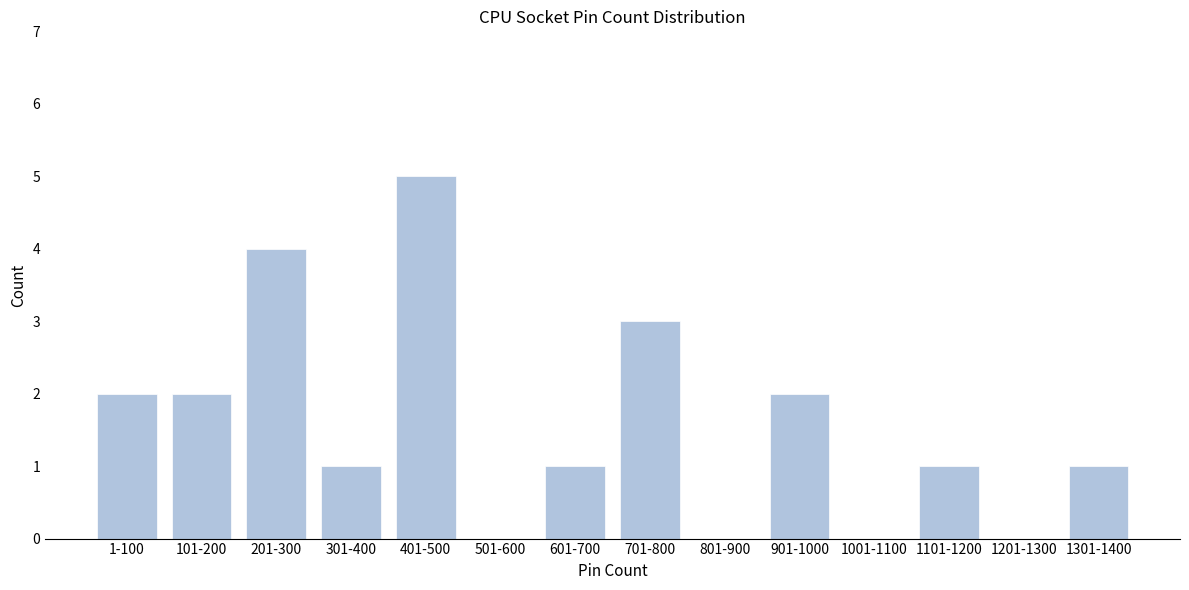

Reading left to right, transcribe all the data shown in this chart.

1-100=2	101-200=2	201-300=4	301-400=1	401-500=5	501-600=0	601-700=1	701-800=3	801-900=0	901-1000=2	1001-1100=0	1101-1200=1	1201-1300=0	1301-1400=1